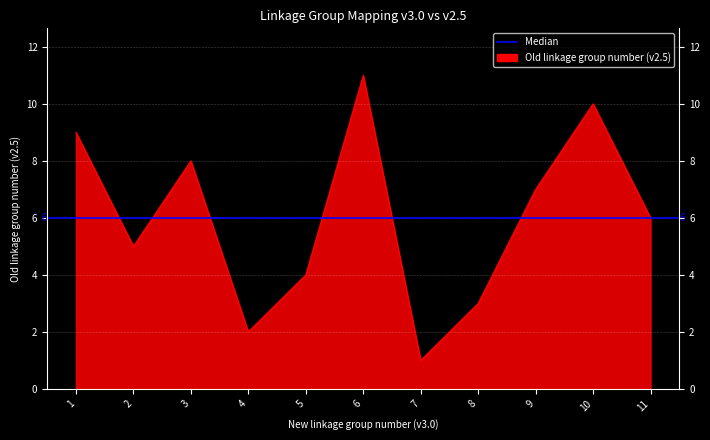

What is the difference between the maximum and minimum values?

10